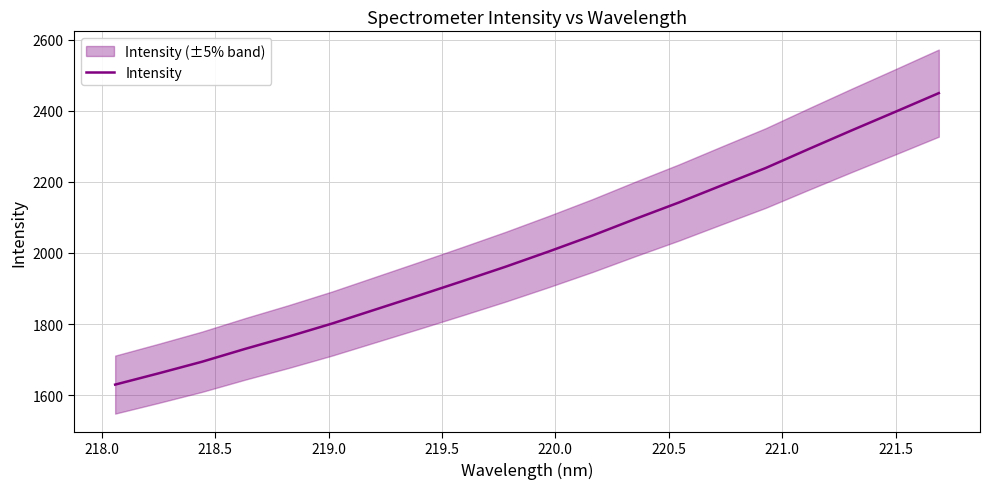

How many lines are shown in the chart?

1